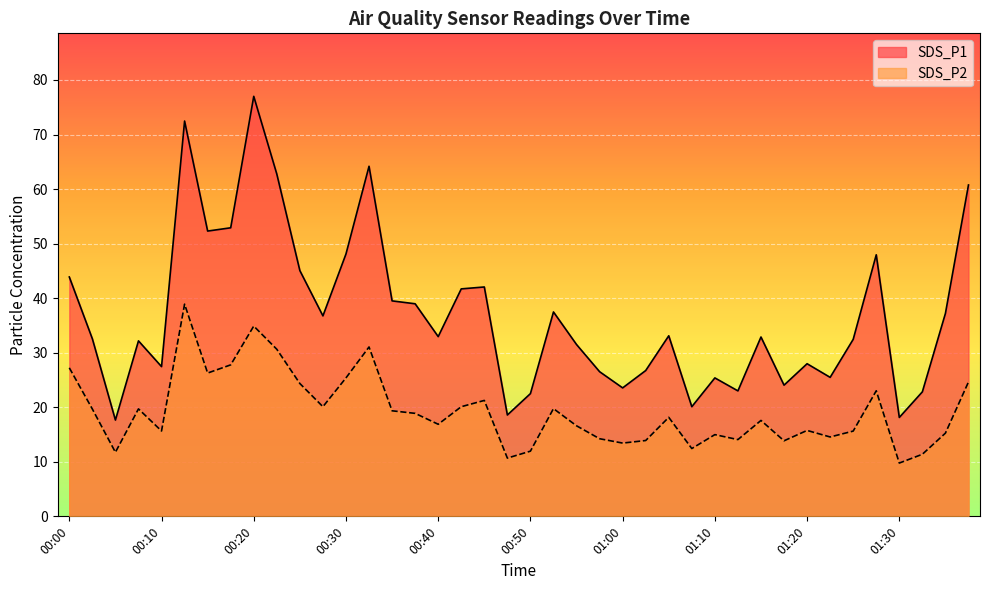

True or false: SDS_P1 and SDS_P2 intersect in this chart.

False